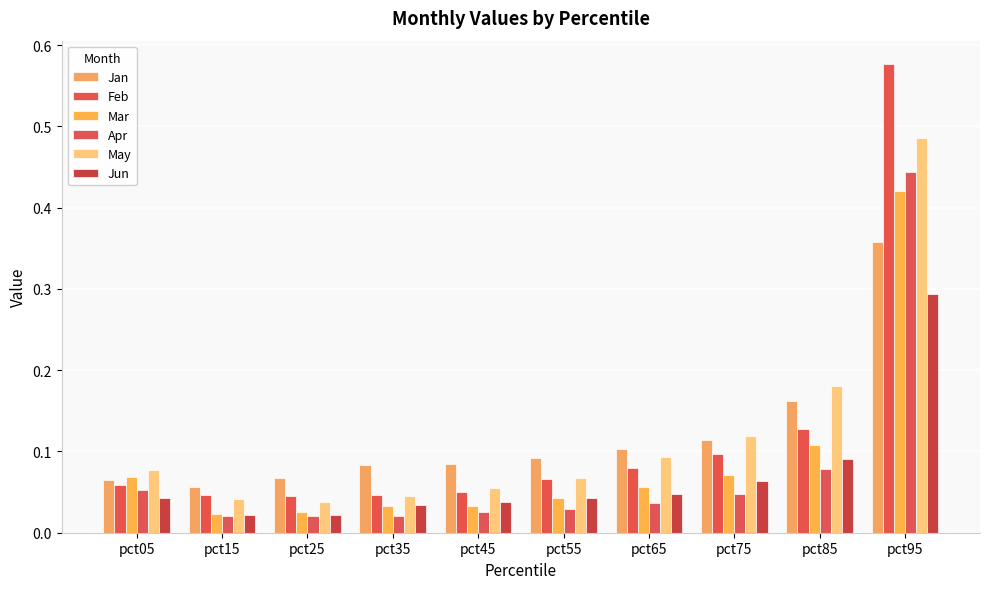

Between pct85 and pct95, which is larger?

pct95